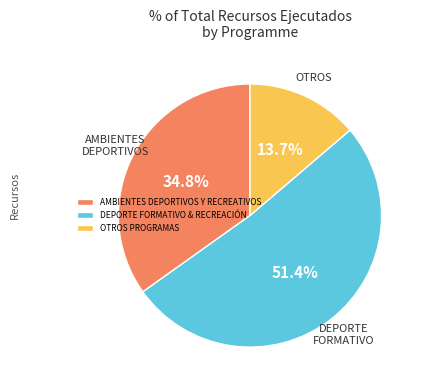

Is there a majority slice in this chart?

Yes